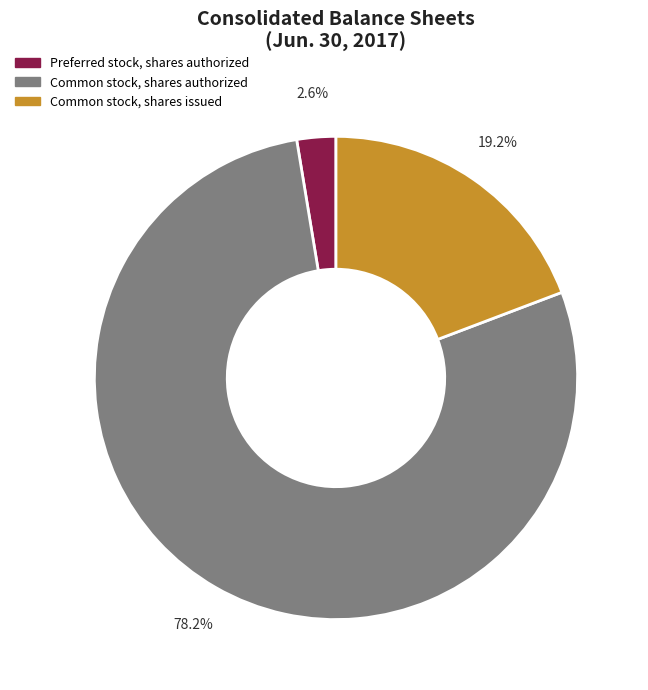

What percentage do Common stock, shares issued and Preferred stock, shares authorized together represent?

21.8%